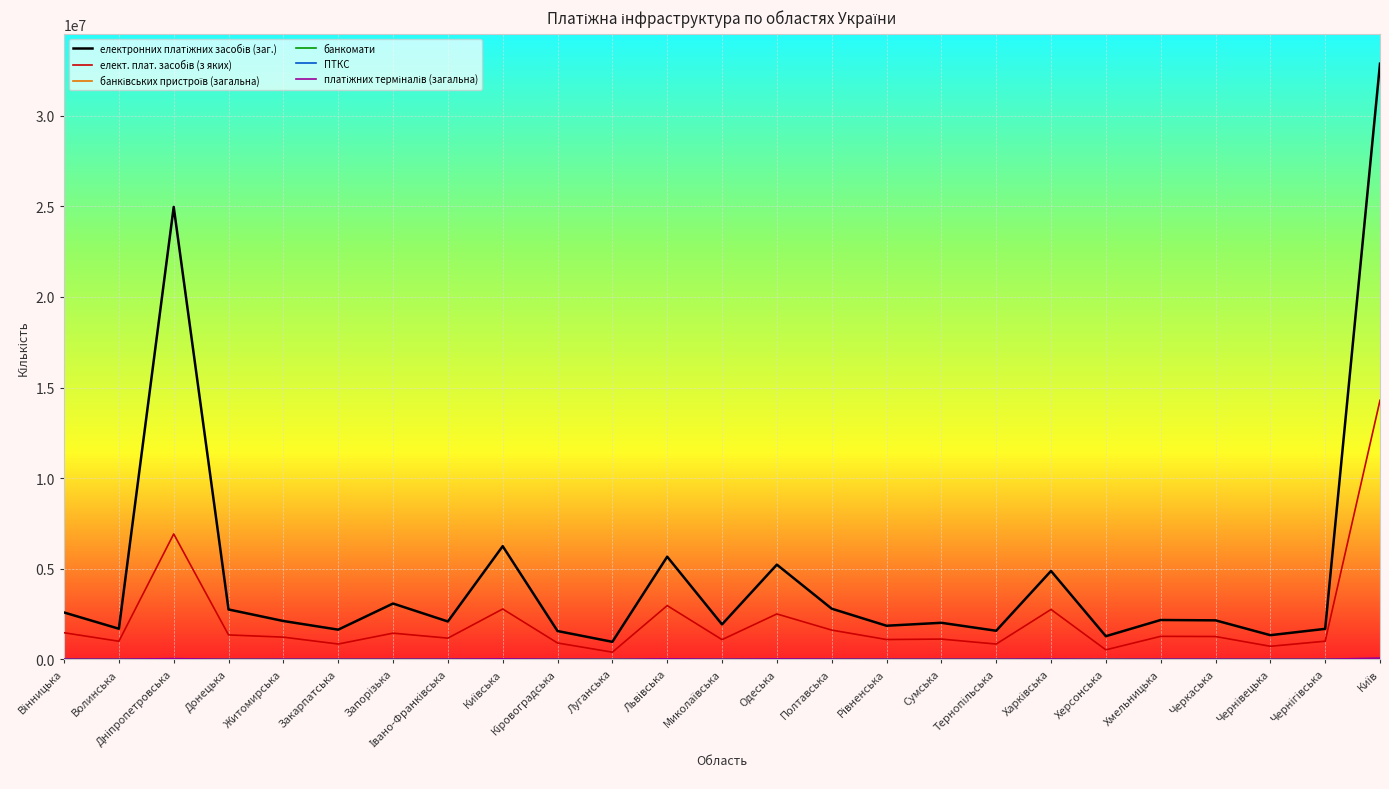

What is the difference between the електронних платіжних засобів (заг.) values at Тернопільська and Херсонська?

301440